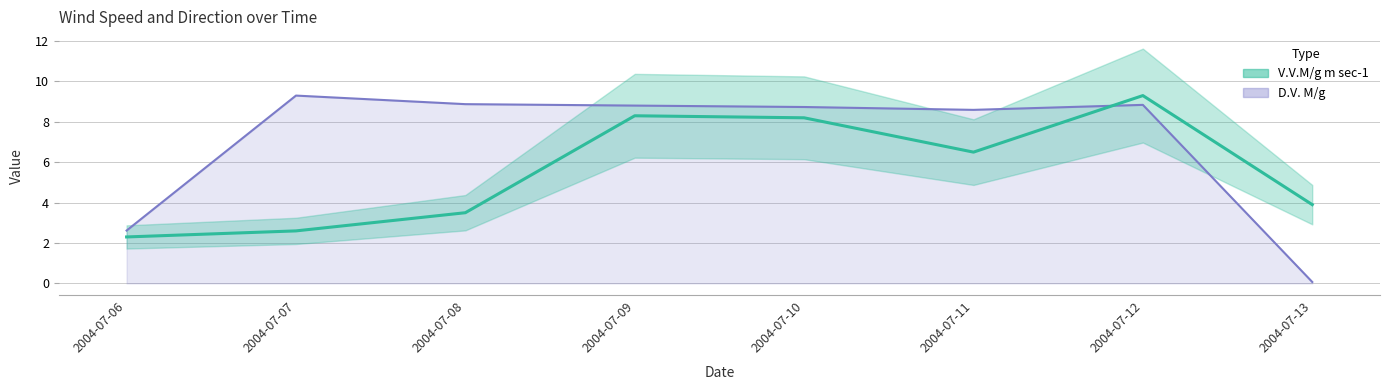

Which has a higher value, 2004-07-06 or 2004-07-13?

2004-07-13